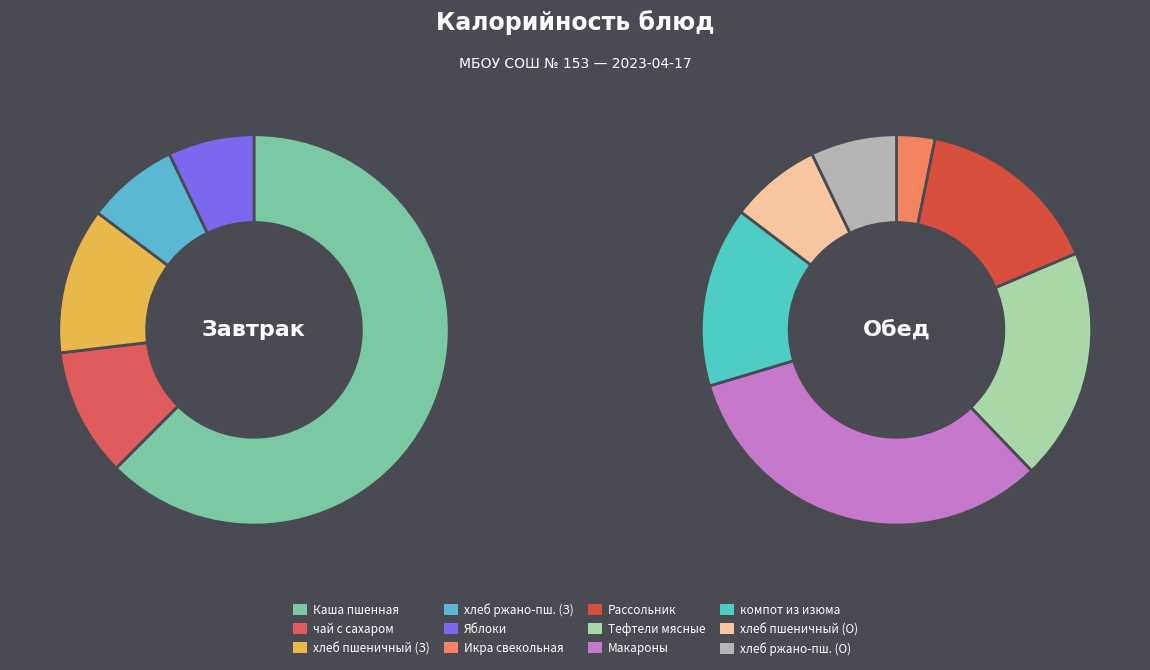

Approximately how many times larger is the value at Обед (компот из изюма) compared to Завтрак (хлеб пшеничный)?

2.0